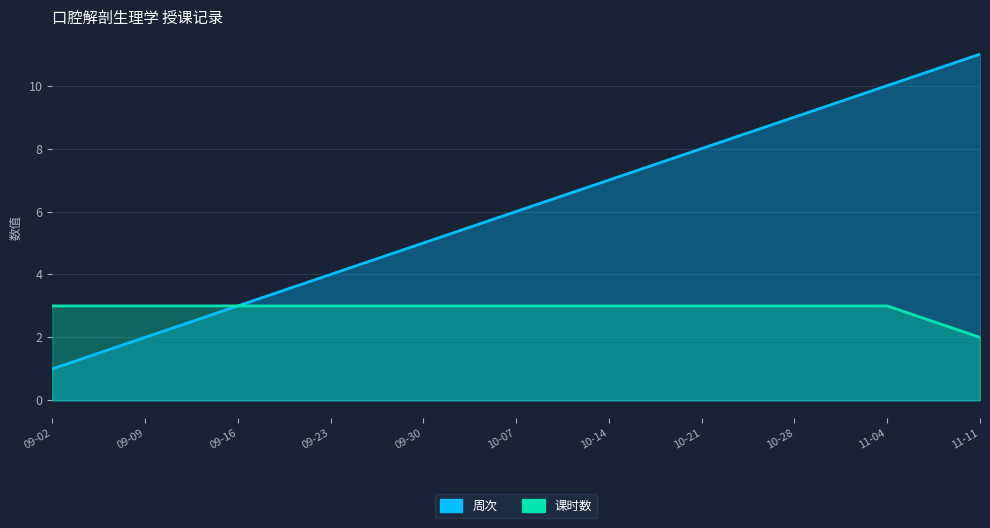

Which category has the highest value in the 课时数 series?

09-02